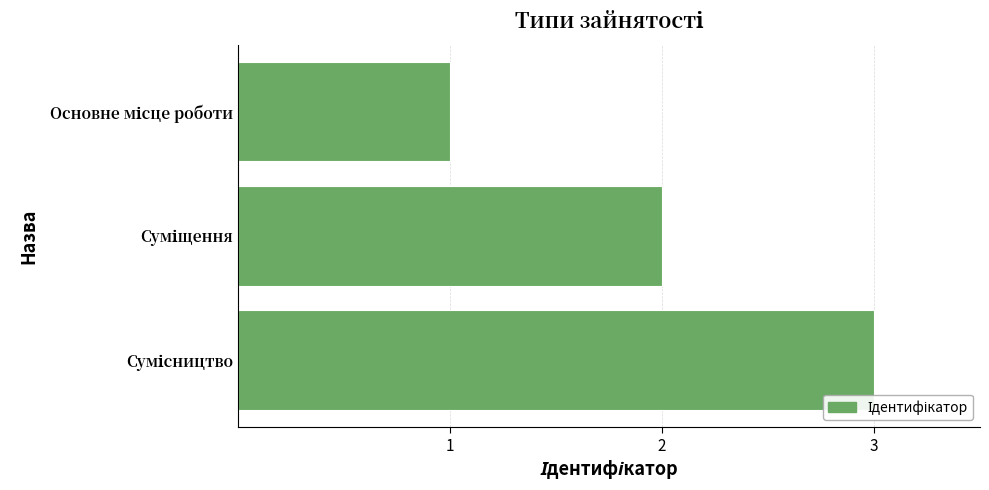

What is the greatest value displayed?

3